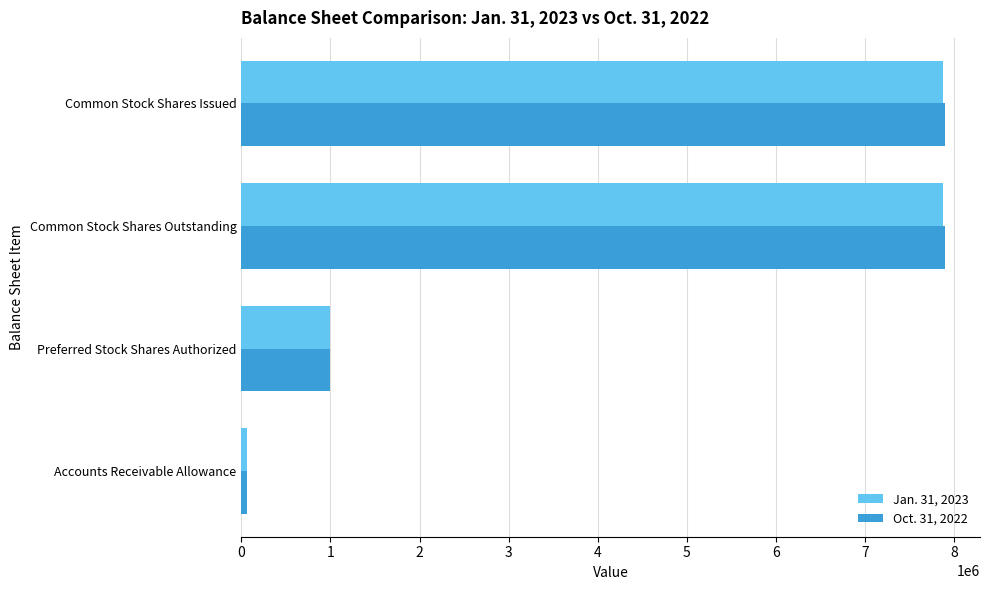

Count the number of categories in the chart.

4